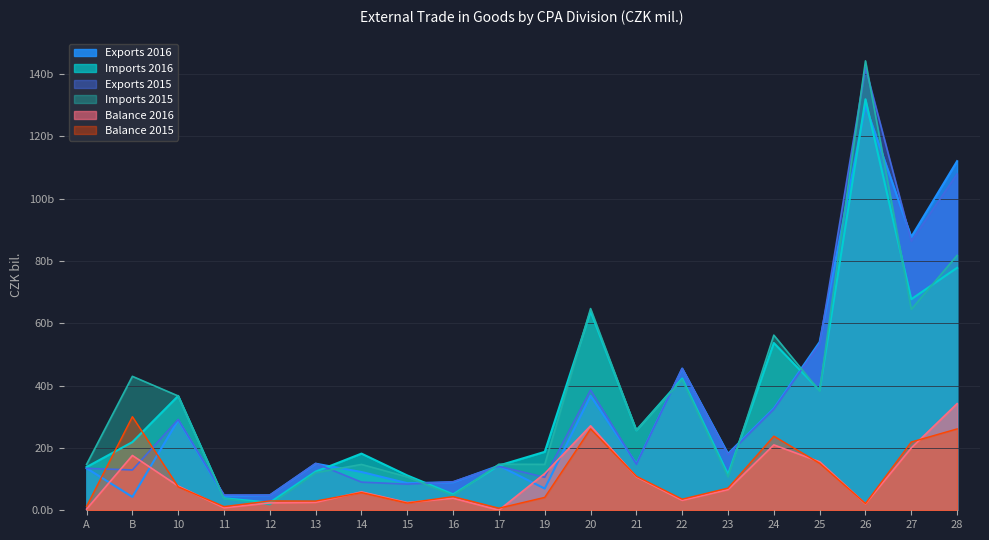

How many categories are shown in the chart?

20